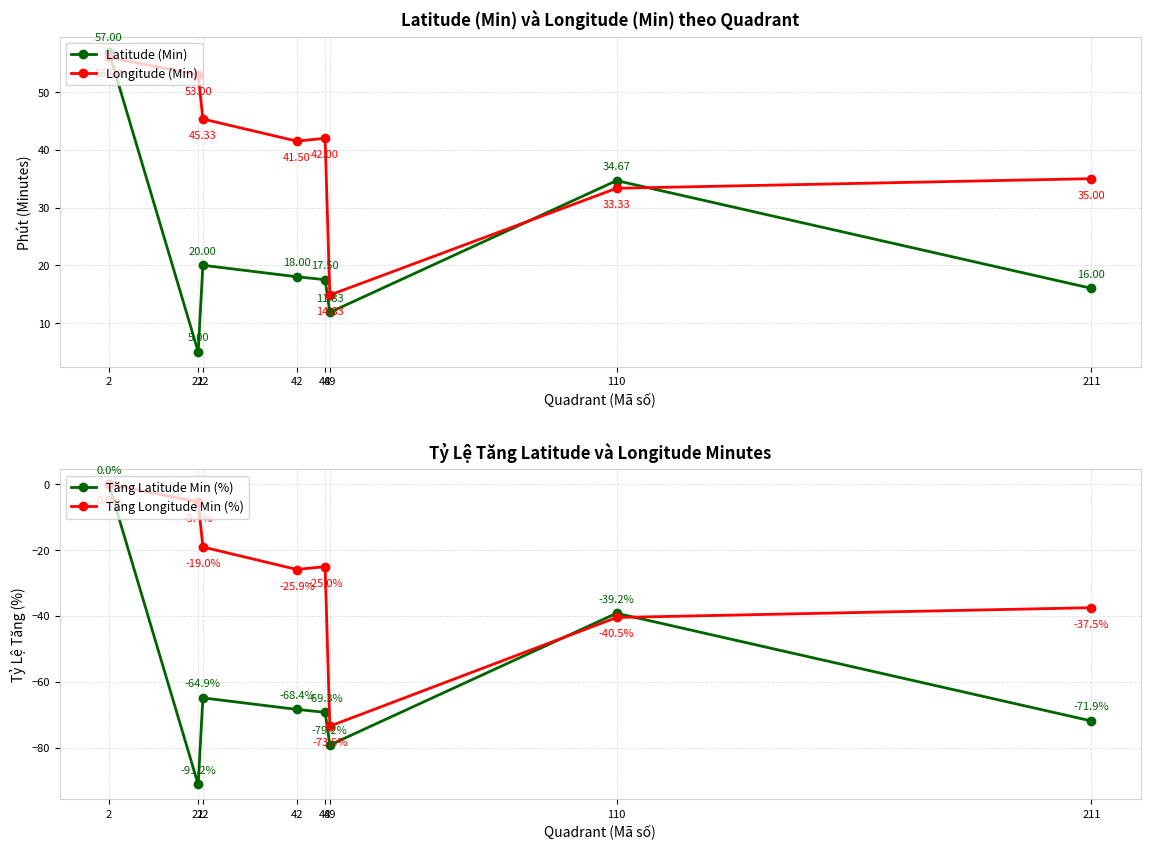

What is the minimum value for Latitude (Min)?

5.0